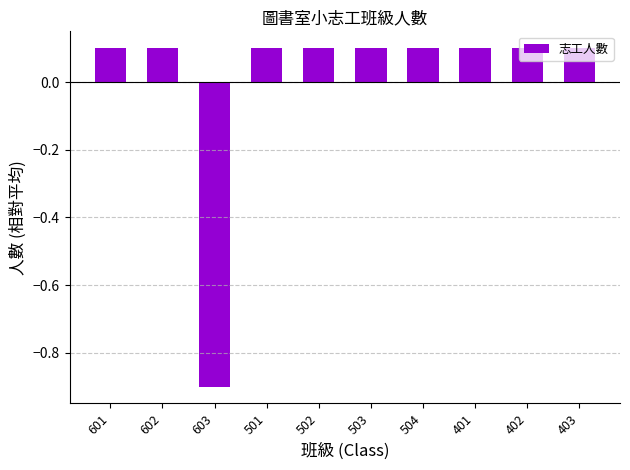

Reading left to right, what are all the values shown in this chart?

0.1	0.1	-0.9	0.1	0.1	0.1	0.1	0.1	0.1	0.1